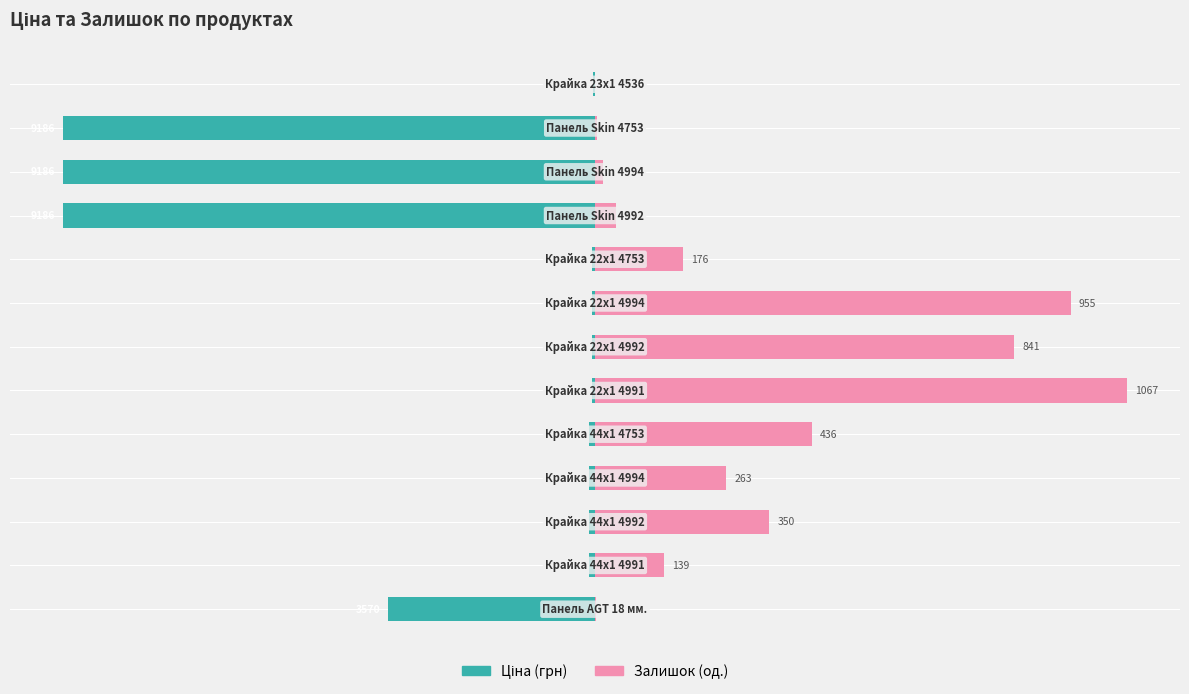

Rank the series by their average value, from lowest to highest.

Ціна, Залишок